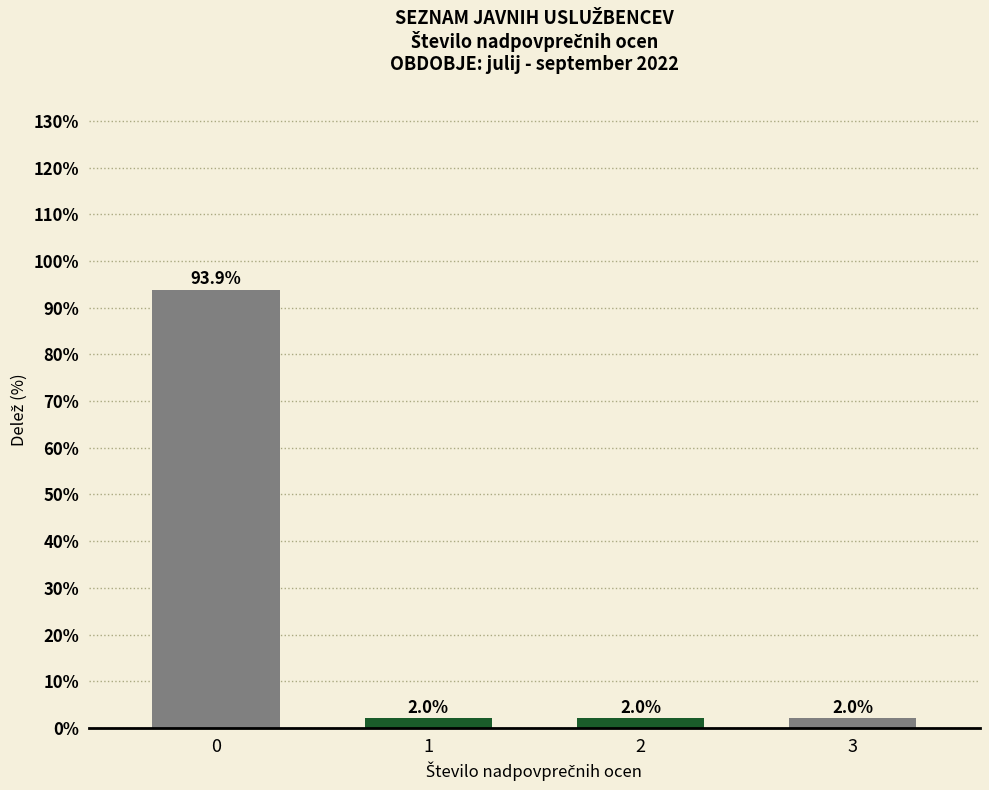

Reading right to left, list all the values displayed in this chart.

2.0	2.0	2.0	93.9